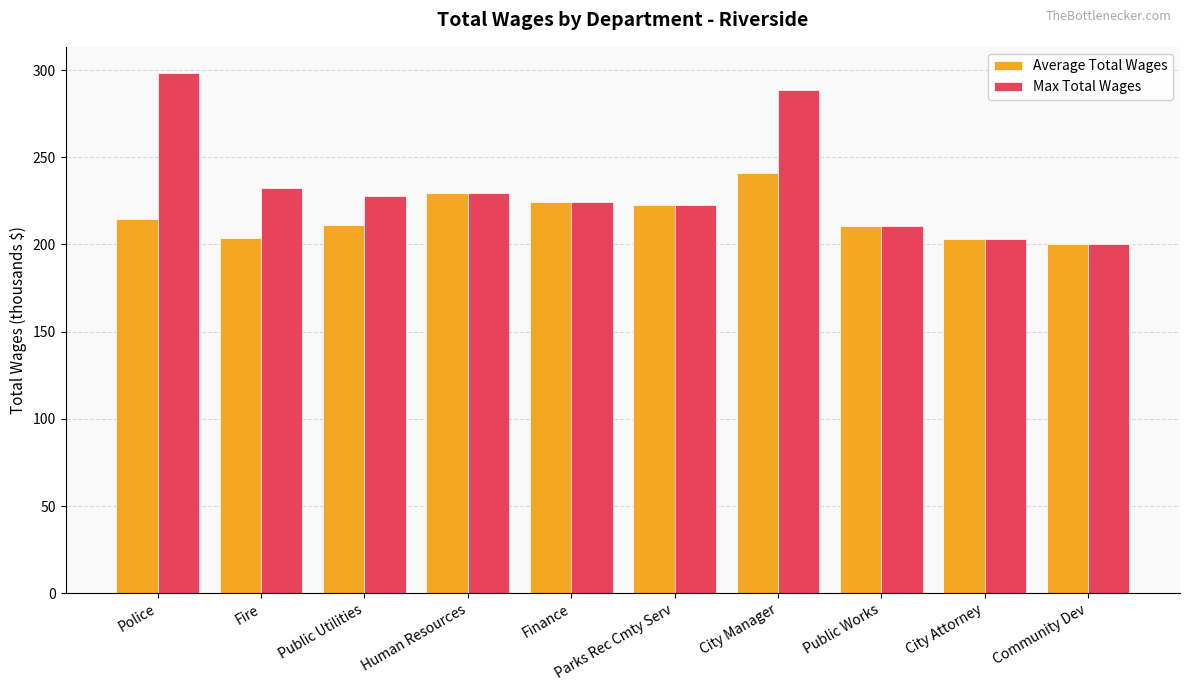

How many groups of bars are there?

10